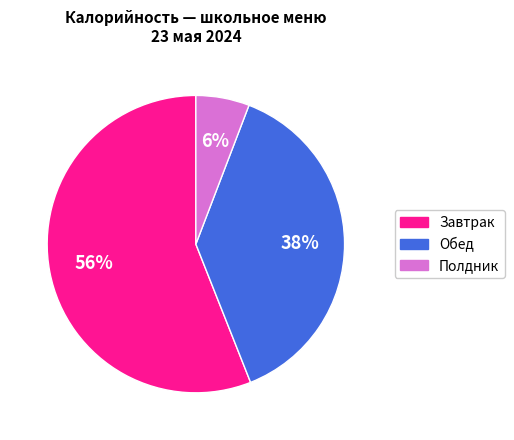

Is there a majority slice in this chart?

Yes